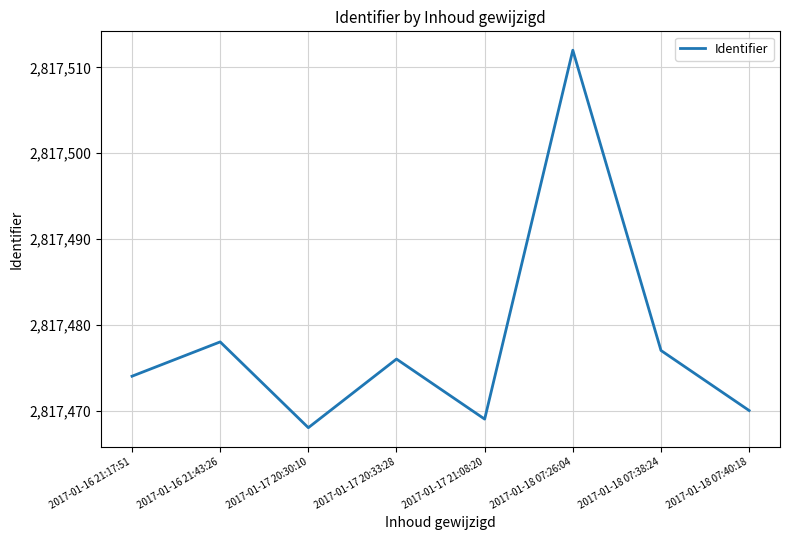

Count the number of categories in the chart.

8